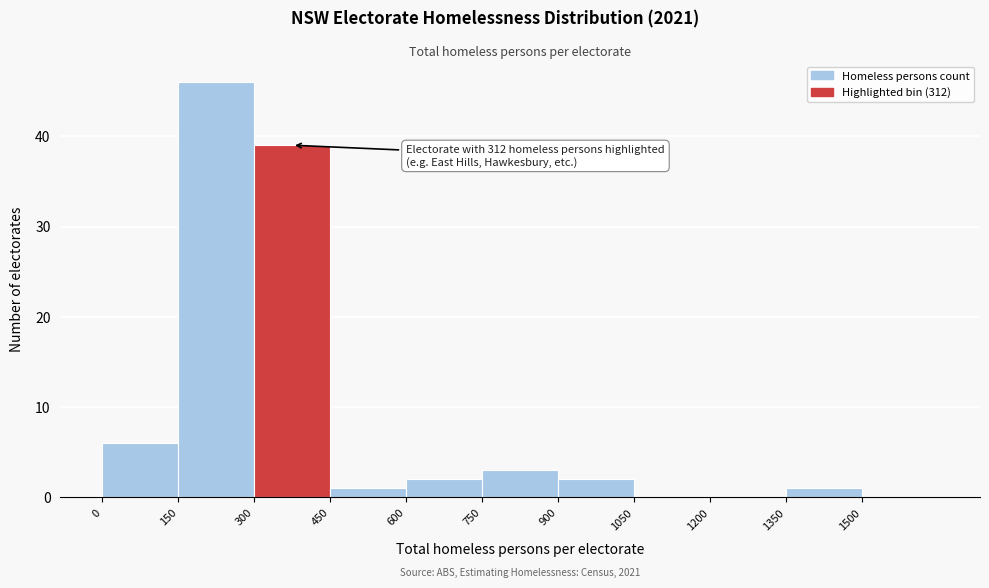

Which range on the x-axis has the tallest bar?

150 to 300